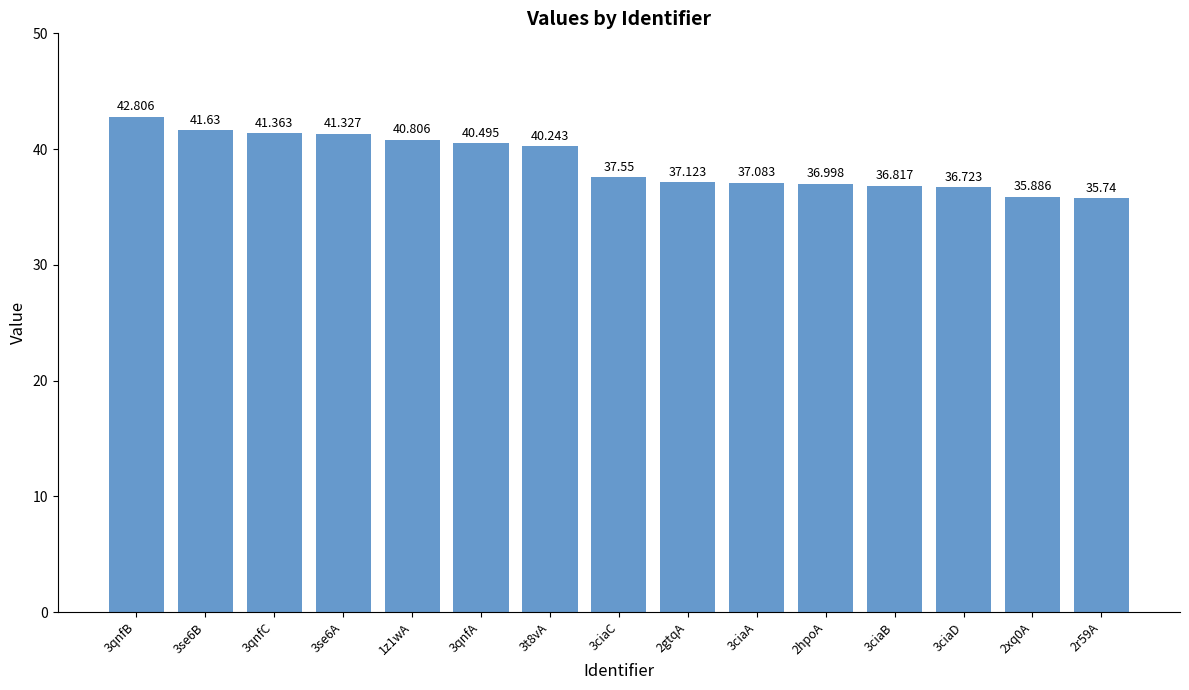

How many bars are there in total?

15